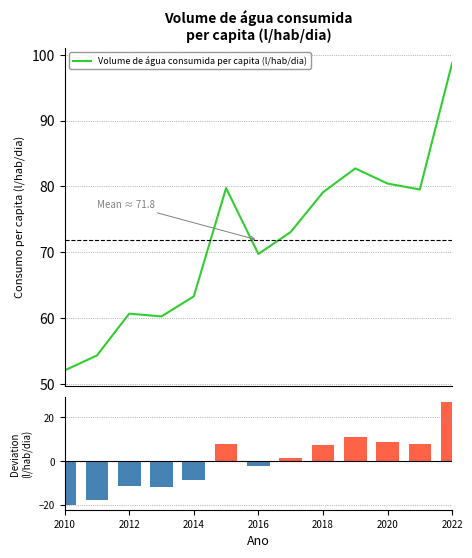

At how many categories does at least one series exceed 13?

13